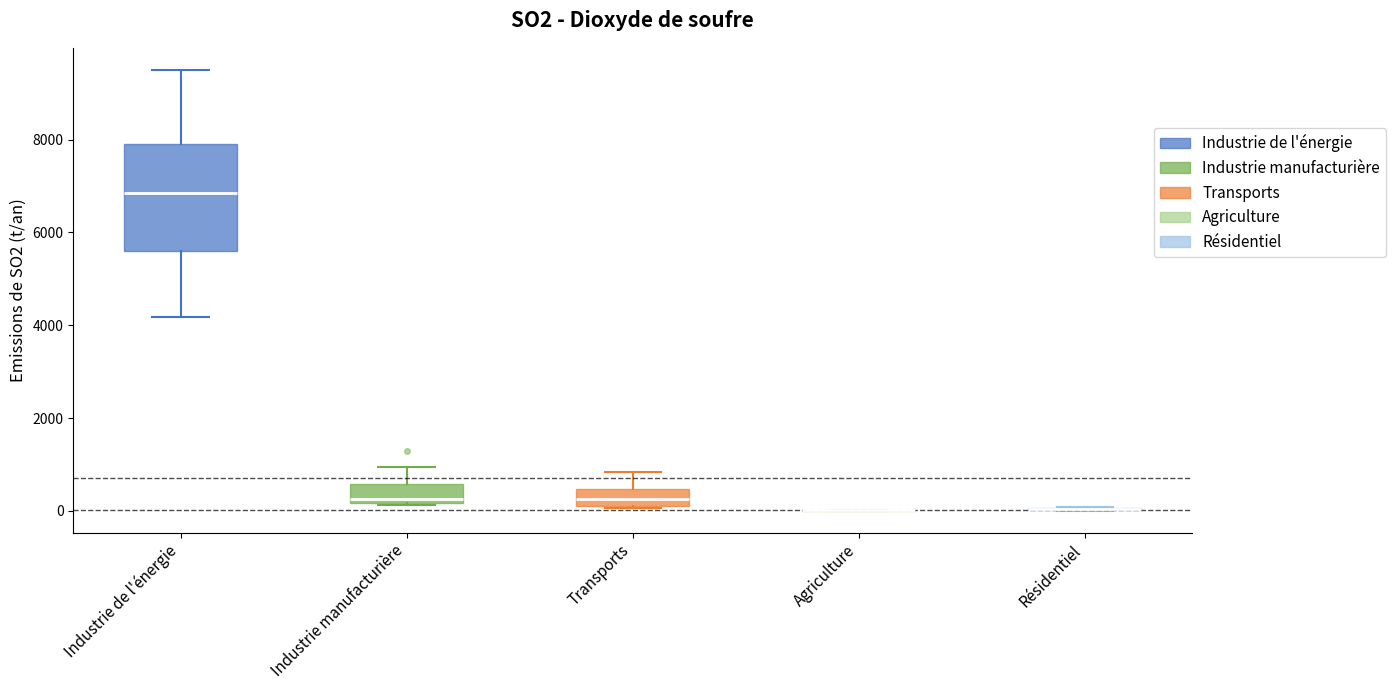

Reading left to right, transcribe this box plot: for each box, give where its median line is, the range the box spans, and where its two whiskers end, as read against the y-axis. The values are not printed on the chart, so give them approximately, as read against the axis.

Industrie de l'énergie: median 6800, box 5600 to 7800, whiskers 4200 to 9600
Industrie manufacturière: median 200 (just above the box's lower edge), box 200 to 600, whiskers 200 to 1000
Transports: median 200 (inside the box), box 200 to 400, whiskers 0 to 800
Agriculture: box collapsed to a line at 0, whiskers 0 to 0
Résidentiel: box collapsed to a line at 0, whiskers 0 to 0